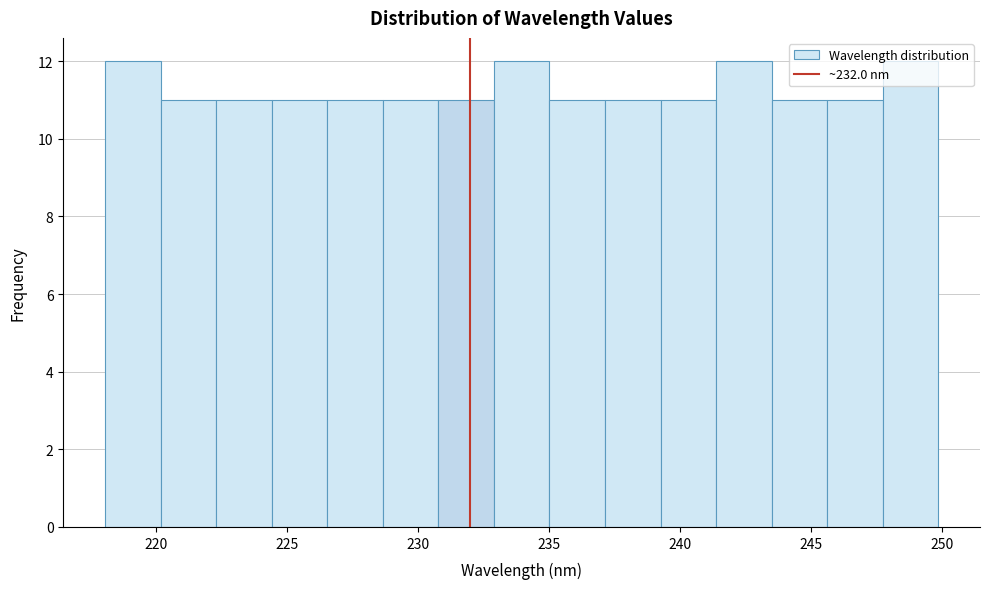

How tall is the bar that spans 228.5 to 231.0 on the x-axis? Neither the bar edges nor the heights are printed on the chart, so give them approximately, as read against the axes.

11